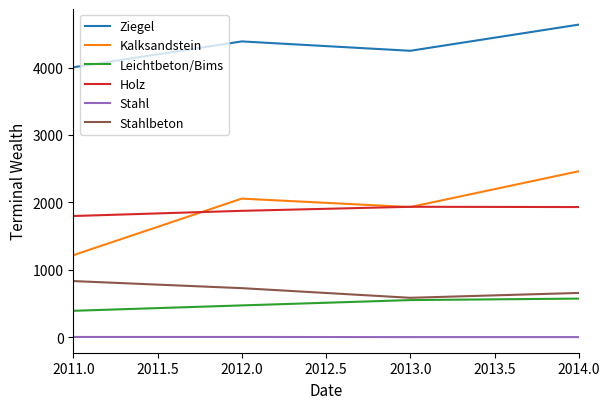

Rank the series by their maximum value, from highest to lowest.

Ziegel, Kalksandstein, Holz, Stahlbeton, Leichtbeton/Bims, Stahl